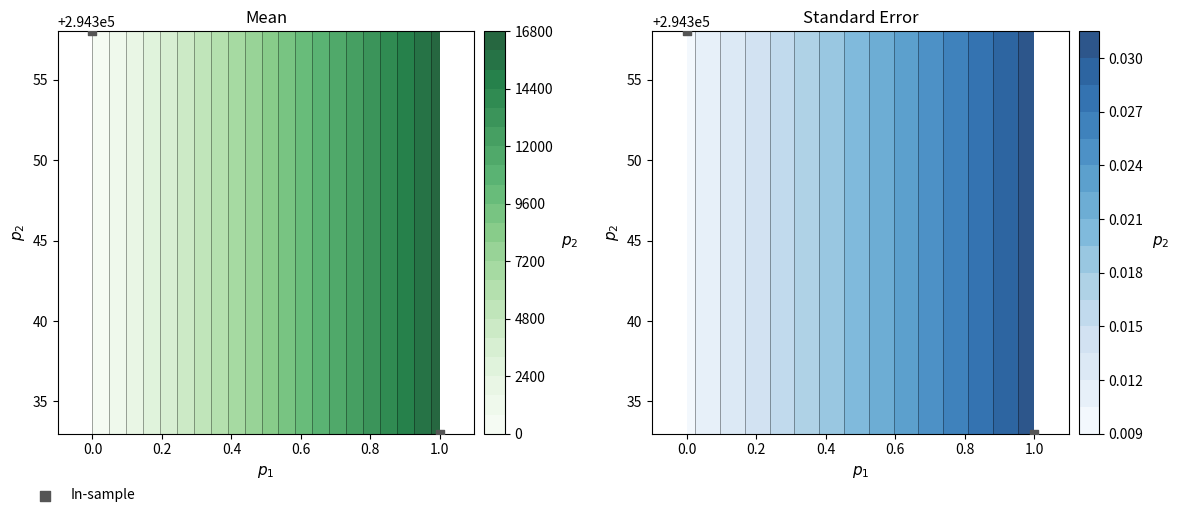

What is the smallest value displayed?

294333